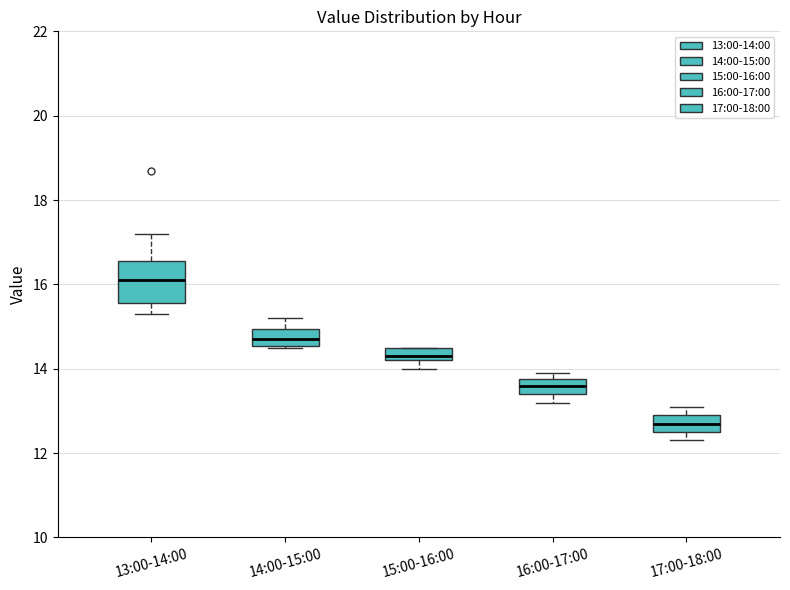

Reading left to right, transcribe this box plot: for each box, give where its median line is, the range the box spans, and where its two whiskers end, as read against the y-axis. The values are not printed on the chart, so give them approximately, as read against the axis.

13:00-14:00: median 16.2, box 15.6 to 16.6, whiskers 15.4 to 17.2
14:00-15:00: median 14.8, box 14.6 to 15.0, whiskers 14.6 to 15.2
15:00-16:00: median 14.4, box 14.2 to 14.6, whiskers 14.0 to 14.6
16:00-17:00: median 13.6, box 13.4 to 13.8, whiskers 13.2 to 14.0
17:00-18:00: median 12.8, box 12.6 to 13.0, whiskers 12.4 to 13.2